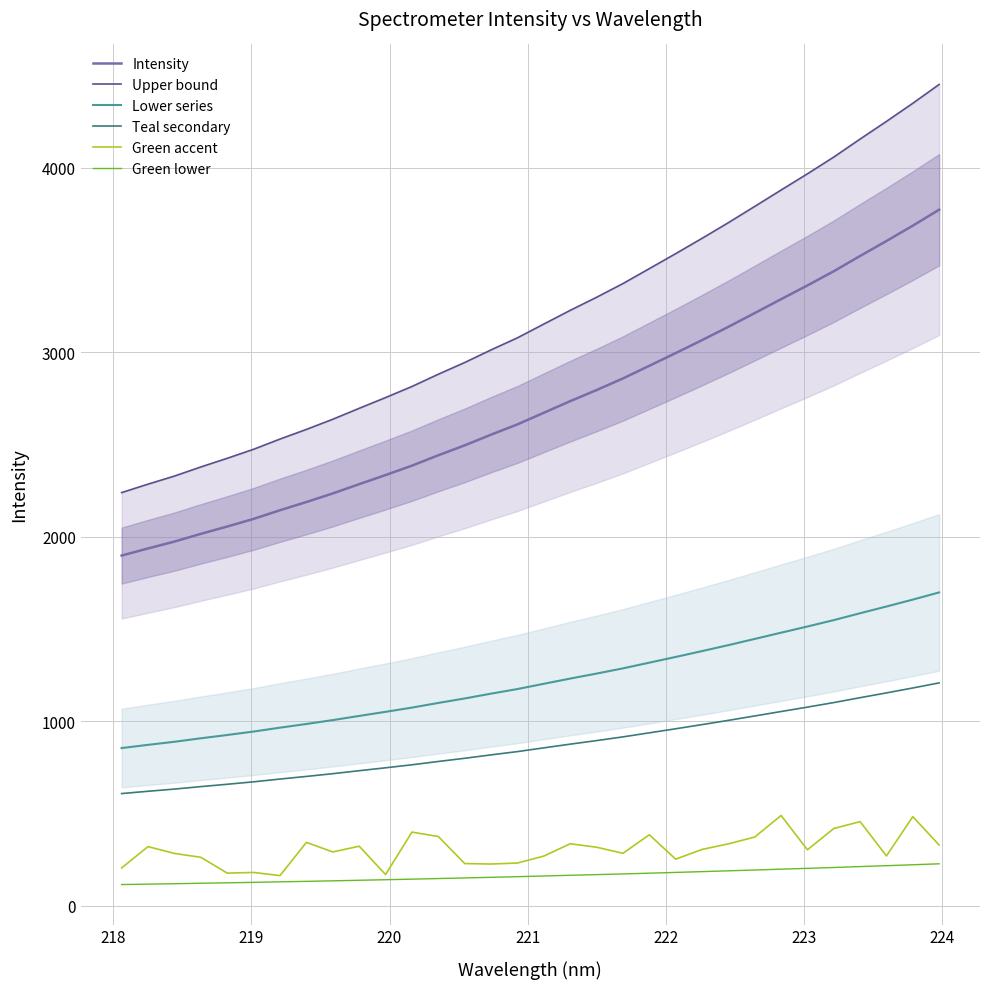

True or false: Lower series and Green lower cross at least once.

False